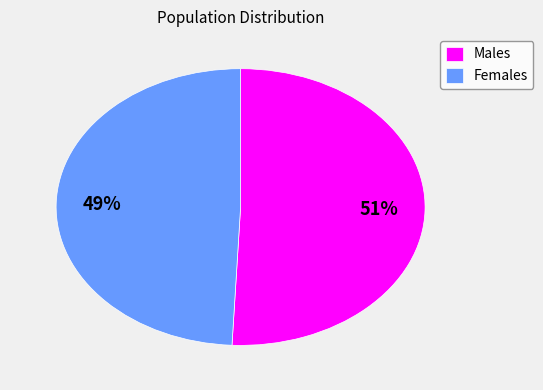

Between Females and Males, which is larger?

Males